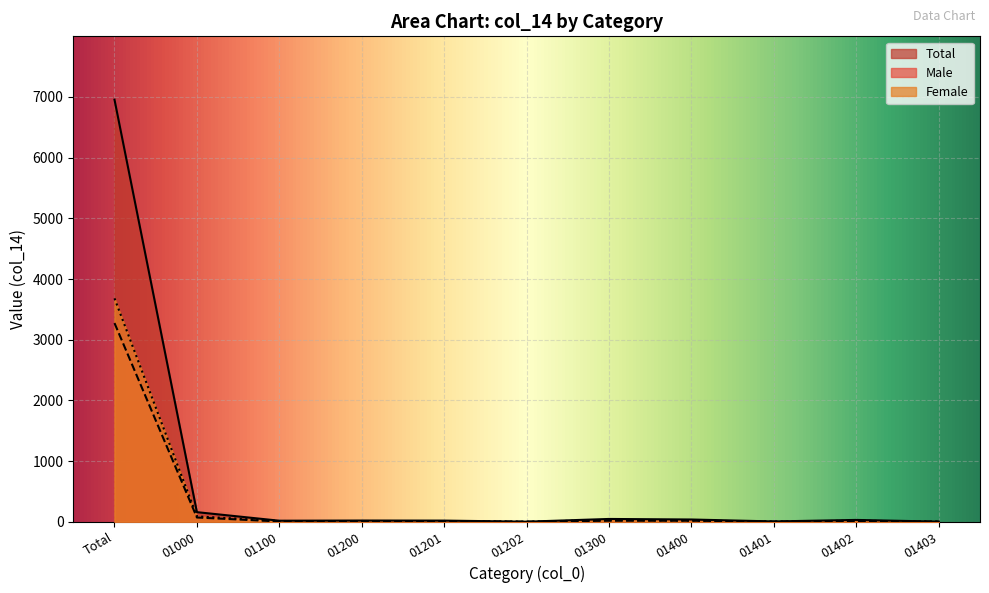

Between 01202 and 01402, which series saw the biggest shift?

Total